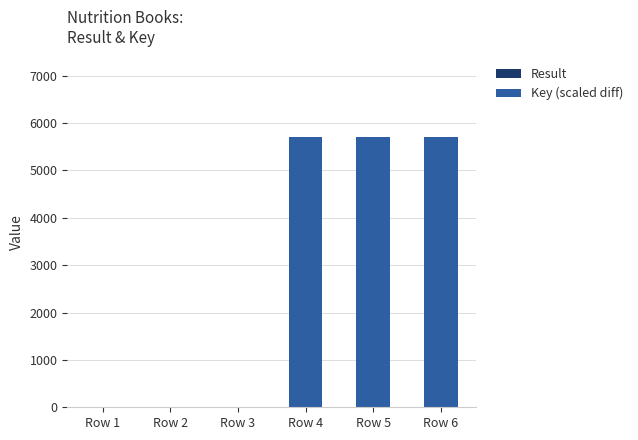

Are the bars horizontal?

No